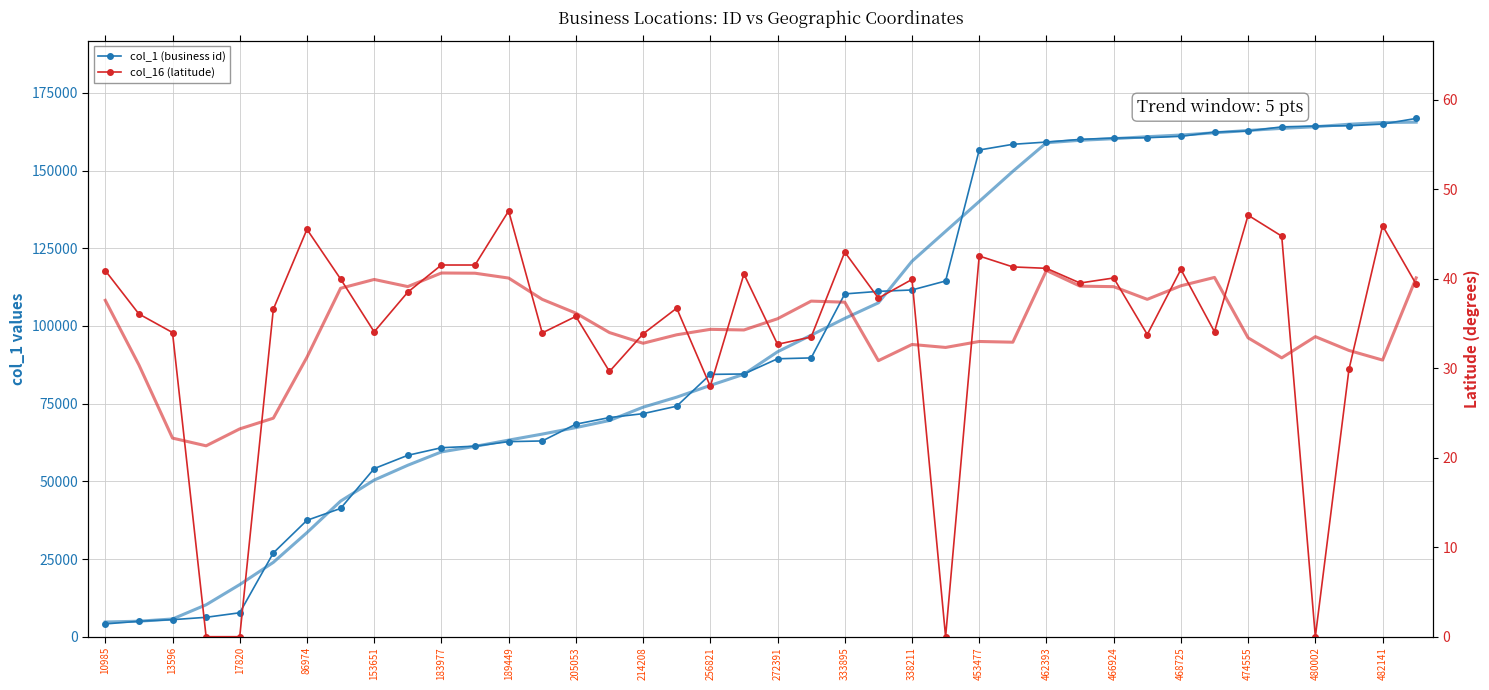

Which series has the largest range (max minus min)?

col_1 (business id)